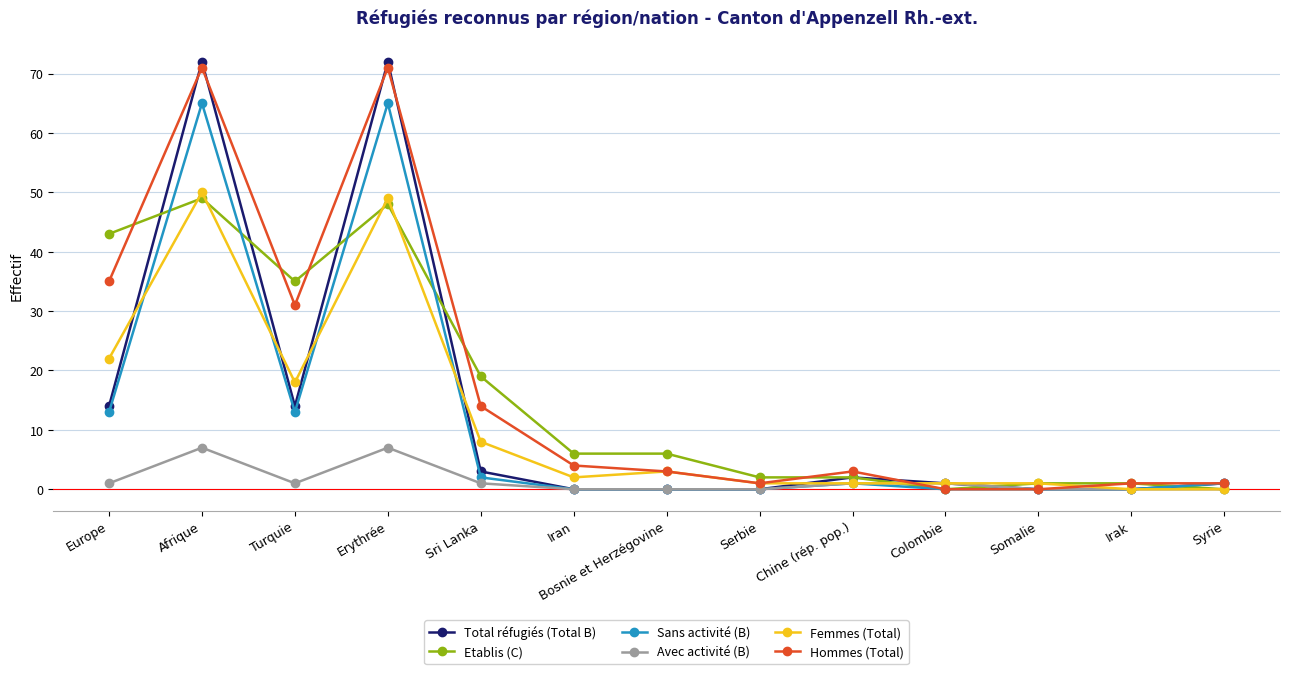

How many data points does each series have?

13